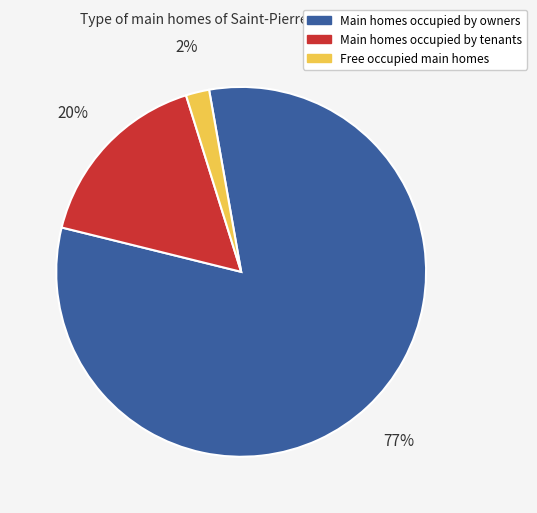

The 2 slice represents 10% of the pie. True or false?

False